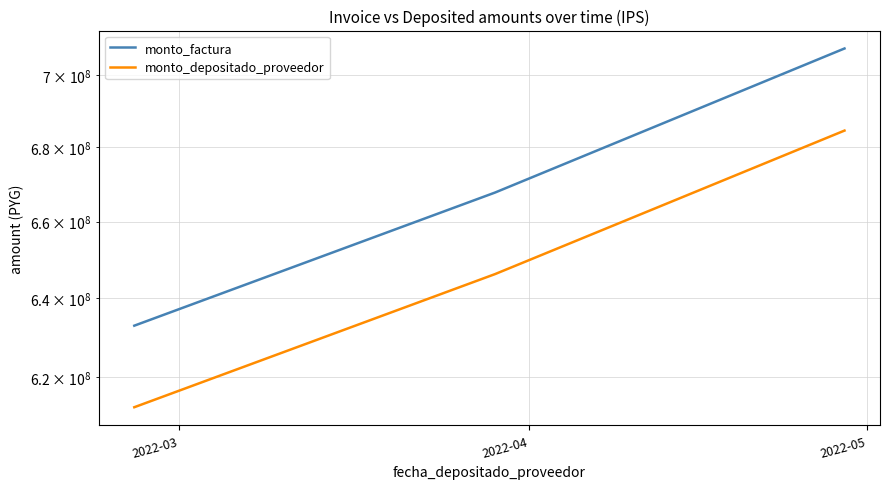

True or false: monto_factura has a value of 707570625 at 2022-05.

True